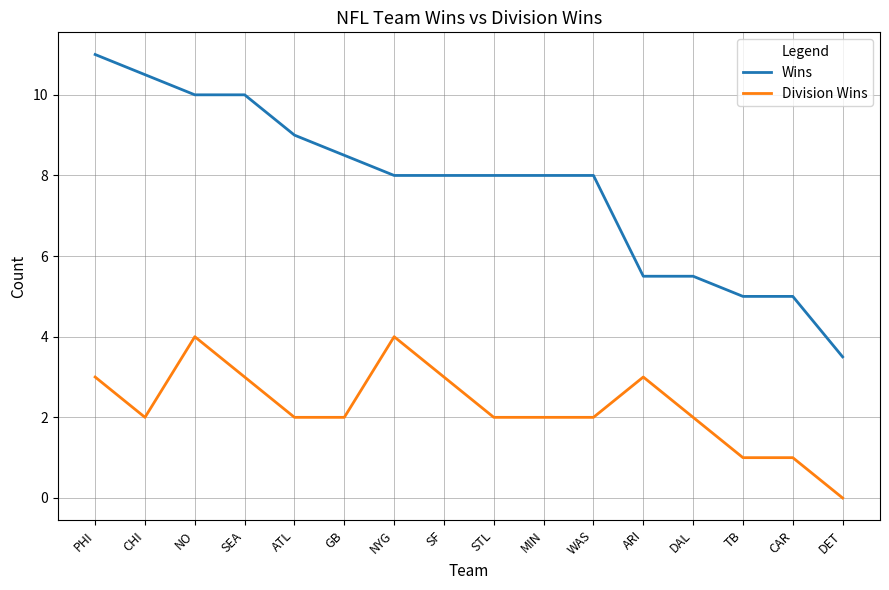

True or false: Wins and Division Wins cross at least once.

False